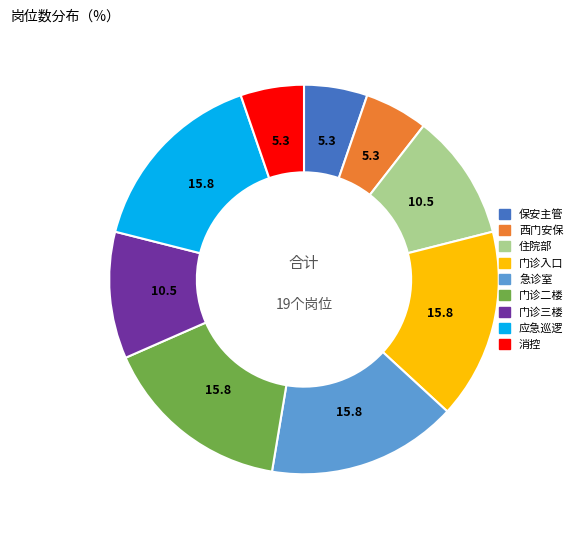

Is the sum of 门诊入口 and 保安主管 greater than half?

No